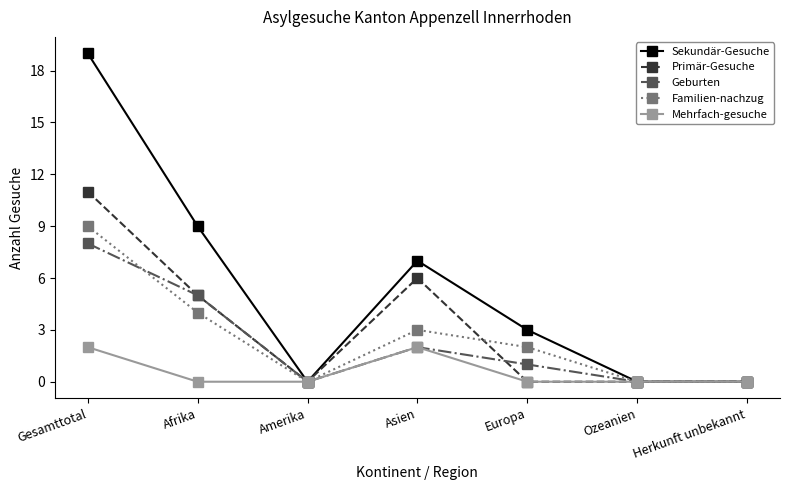

What is the difference between the maximum and second lowest values in the Geburten series?

8